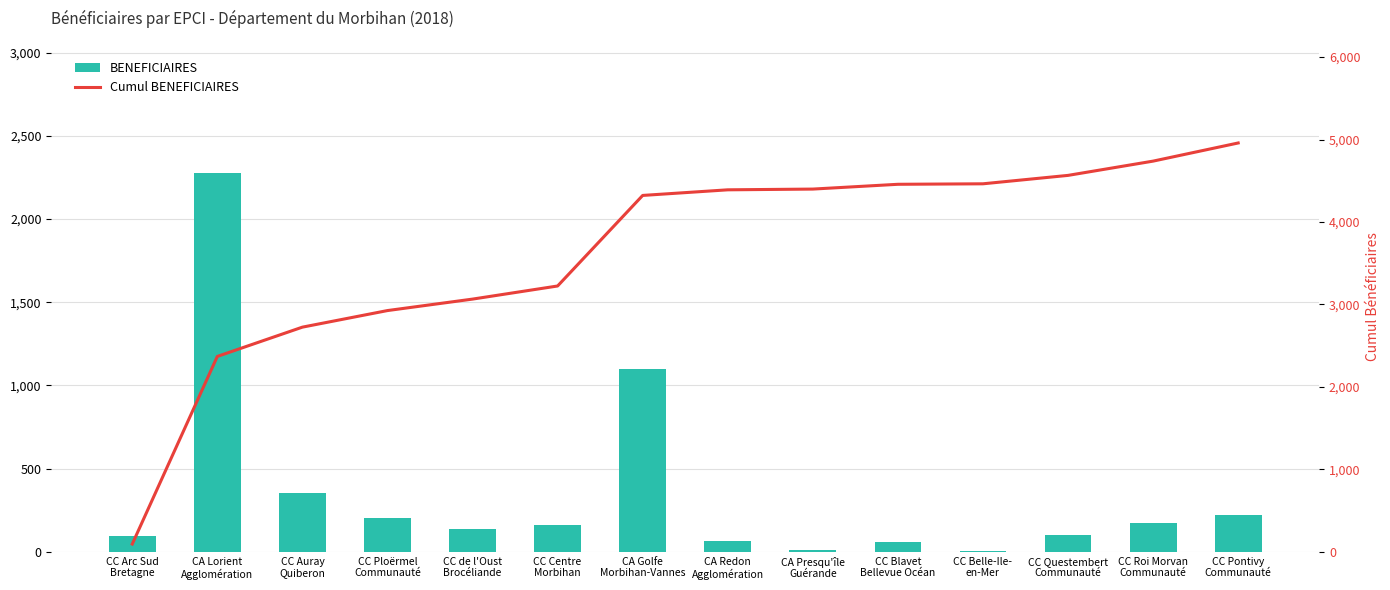

Are the bars grouped side by side (vs. stacked)?

Yes